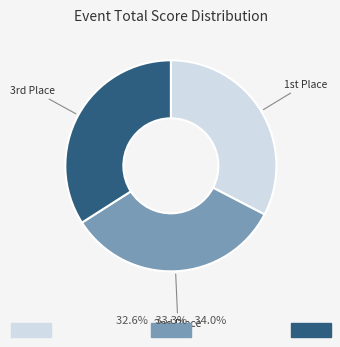

Is there any slice that represents more than half of the pie?

No